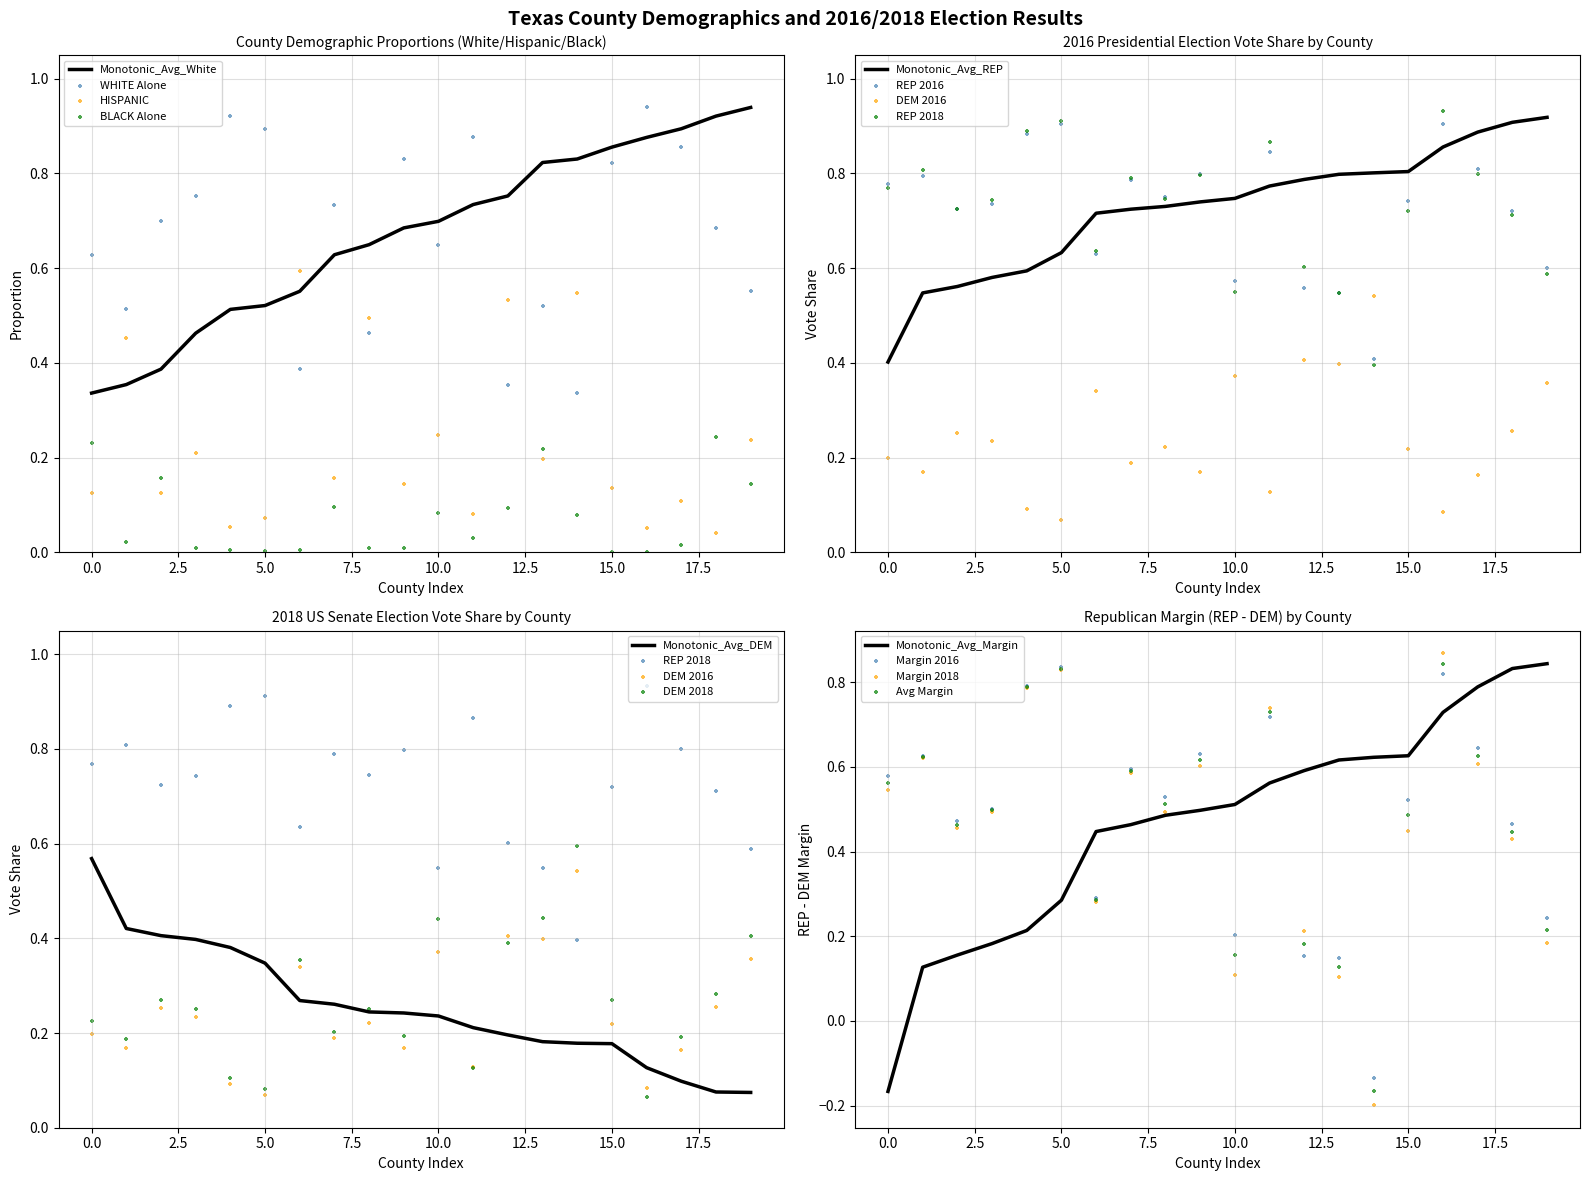

At how many categories does at least one series exceed 0?

20